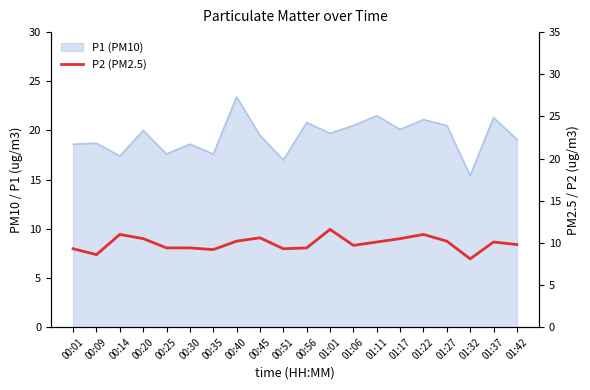

What position from the left is 01:22?

16